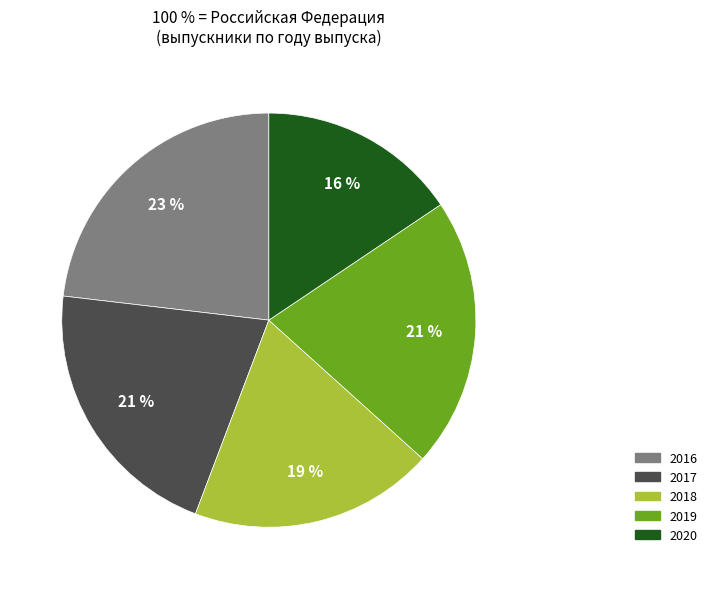

Which category has the biggest portion of the pie?

2016